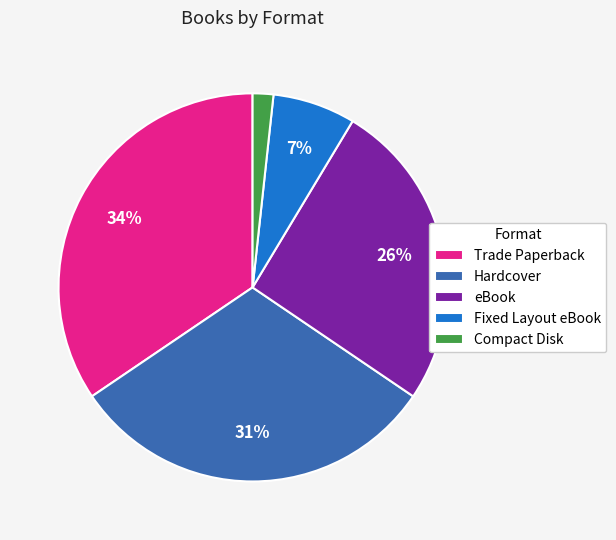

Is there a majority slice in this chart?

No